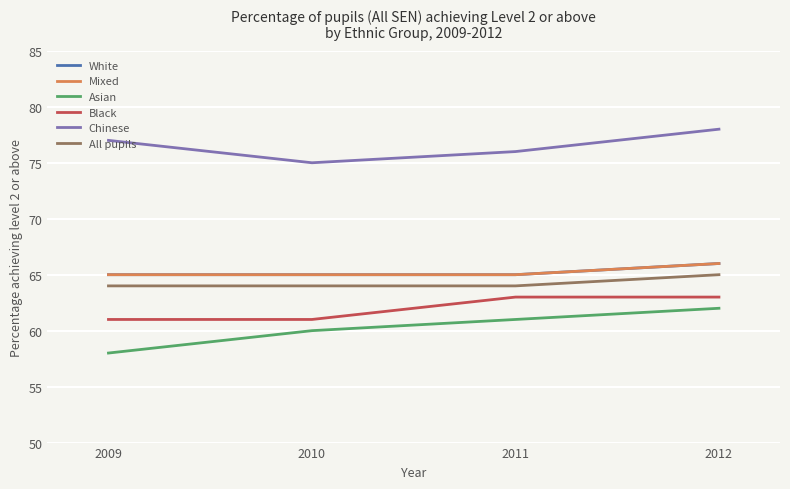

Which category has the highest value in the Mixed series?

2012